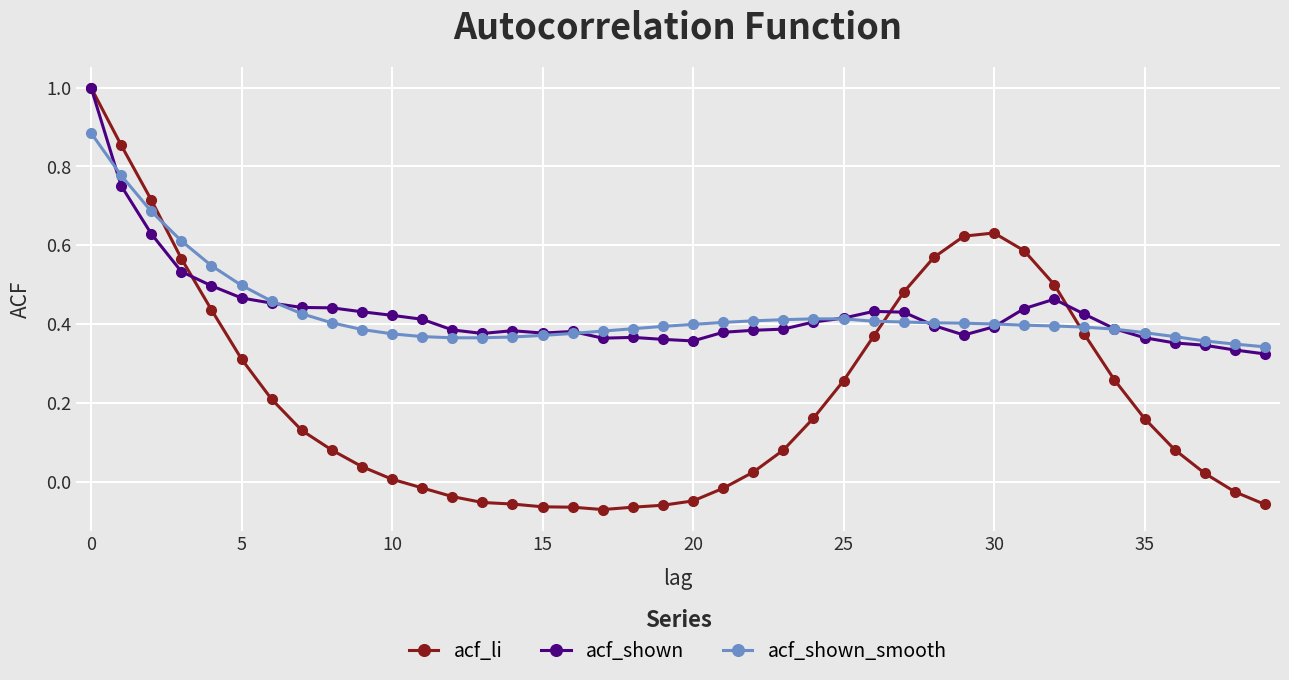

What are all the series names shown in the legend?

acf_li, acf_shown, acf_shown_smooth